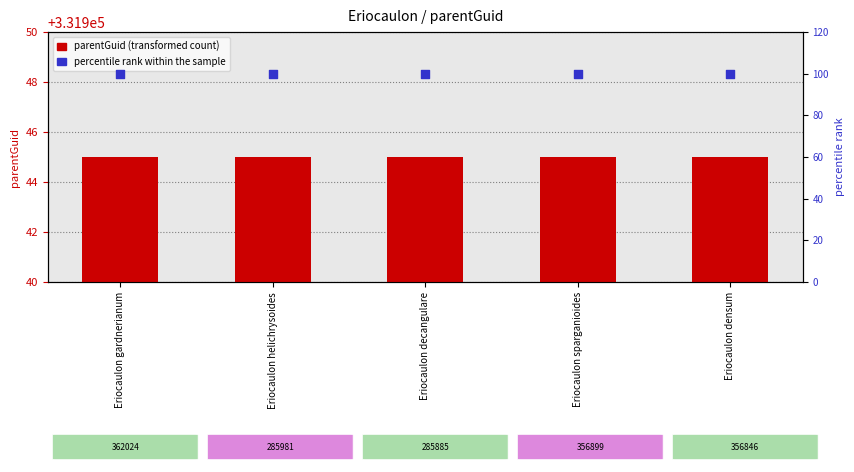

Which series has the widest spread of Y values?

parentGuid